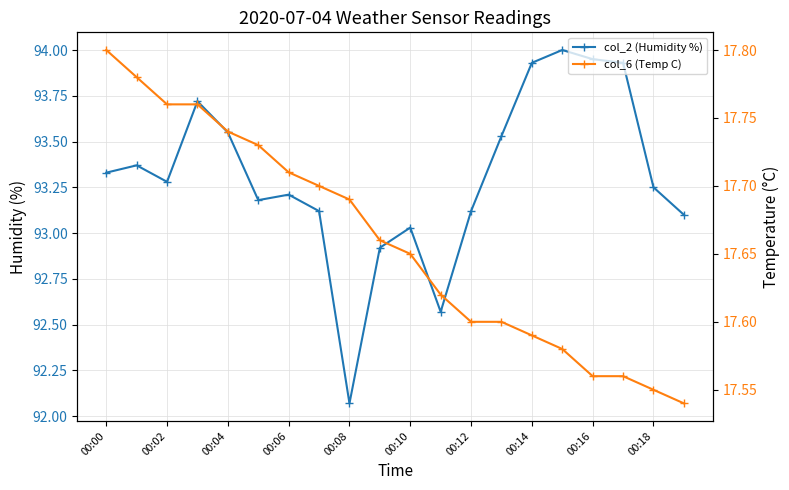

True or false: col_2 (Humidity %) has a value of 168.8 at 00:14.

False